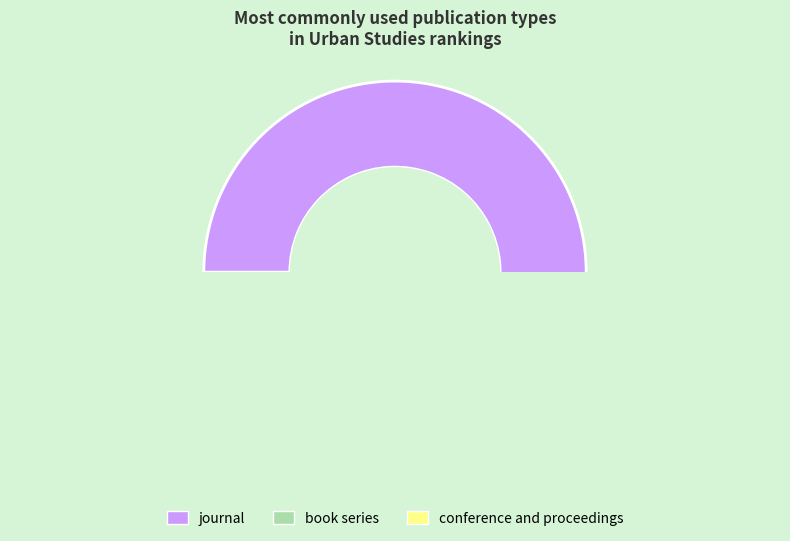

To the nearest percent, what is the combined percentage of book series and journal?

99%